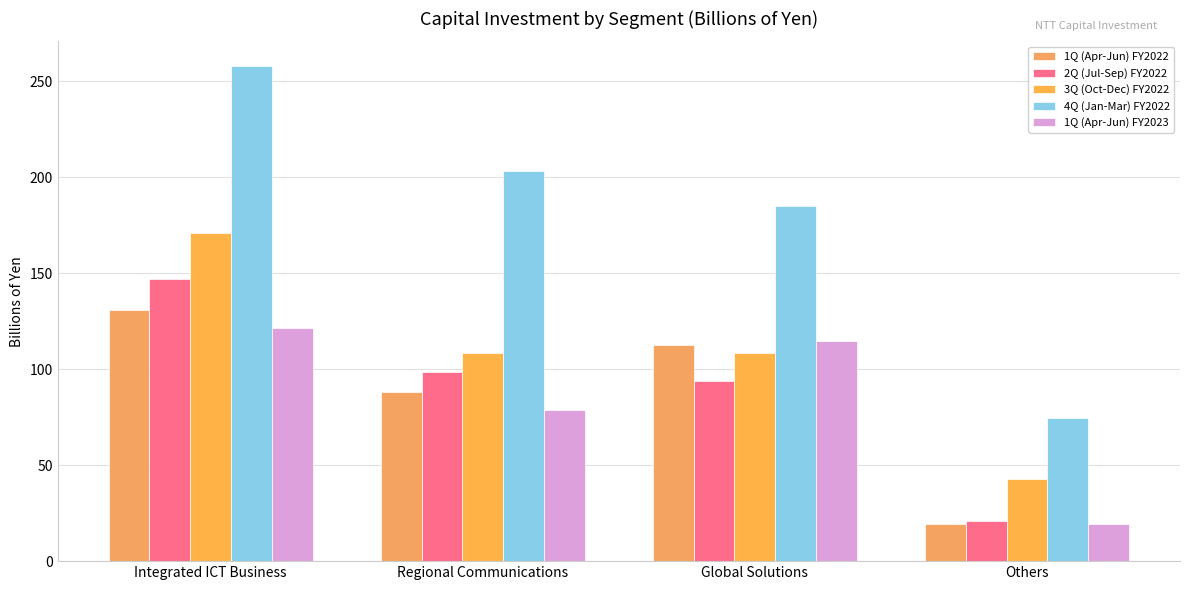

What is the label of the 2nd bar from the left?

Regional Communications